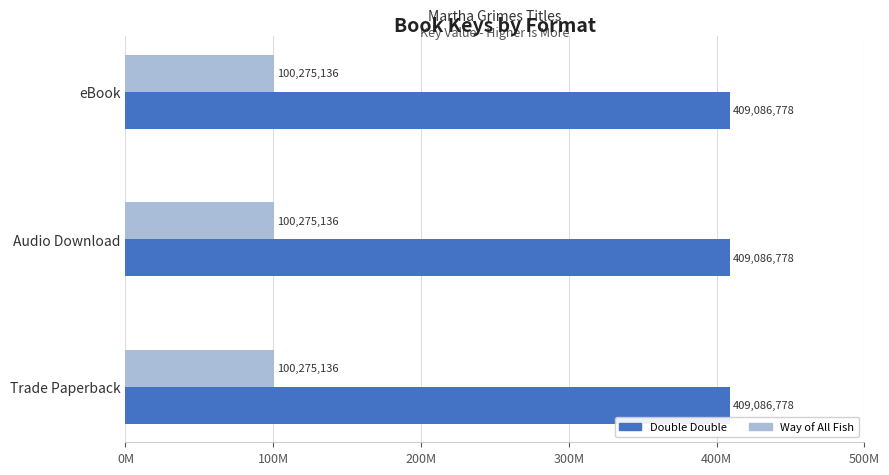

What are all the series names shown in the legend?

Double Double, Way of All Fish